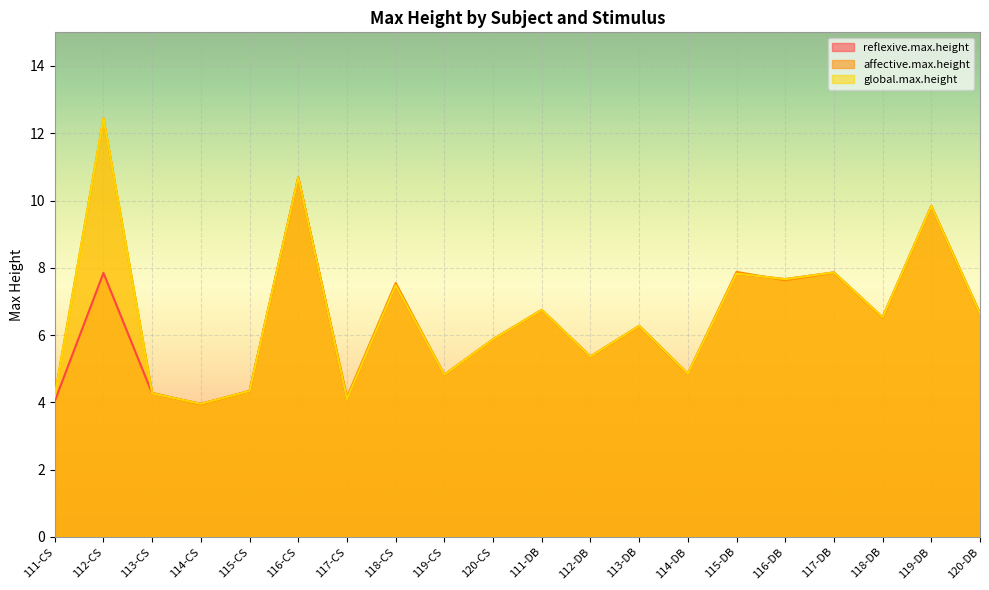

What are all the series names shown in the legend?

reflexive.max.height, affective.max.height, global.max.height